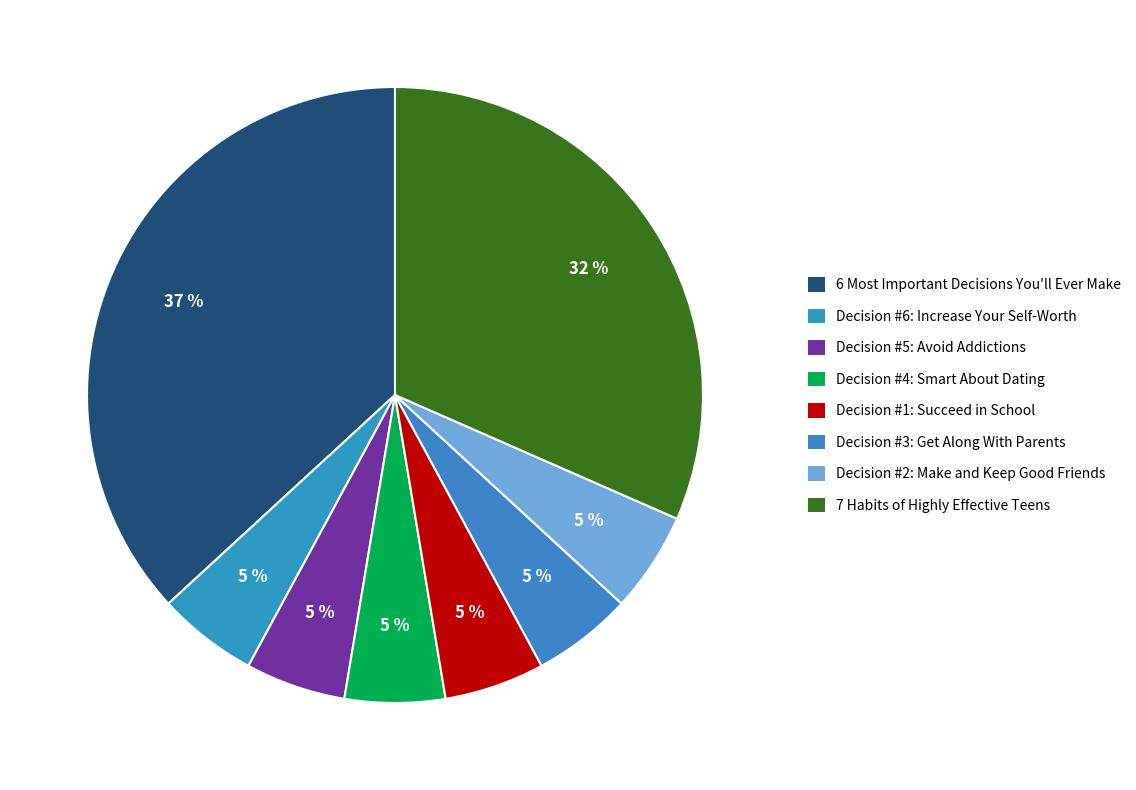

Does 6 Most Important Decisions You'll Ever Make represent more than half of the total?

No